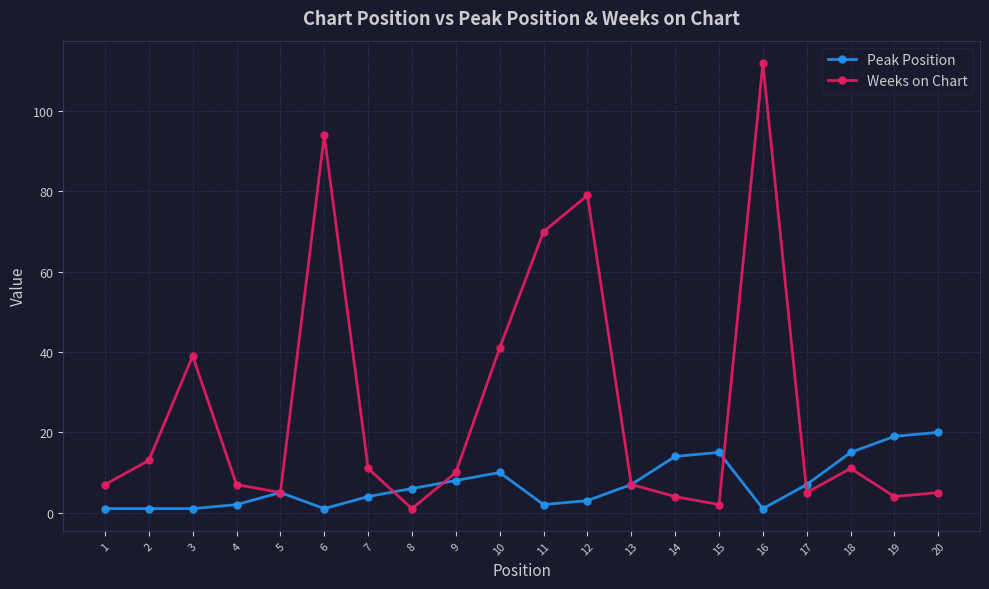

Reading left to right, extract all data points from this chart.

Peak Position: 1	1	1	2	5	1	4	6	8	10	2	3	7	14	15	1	7	15	19	20
Weeks on Chart: 7	13	39	7	5	94	11	1	10	41	70	79	7	4	2	112	5	11	4	5